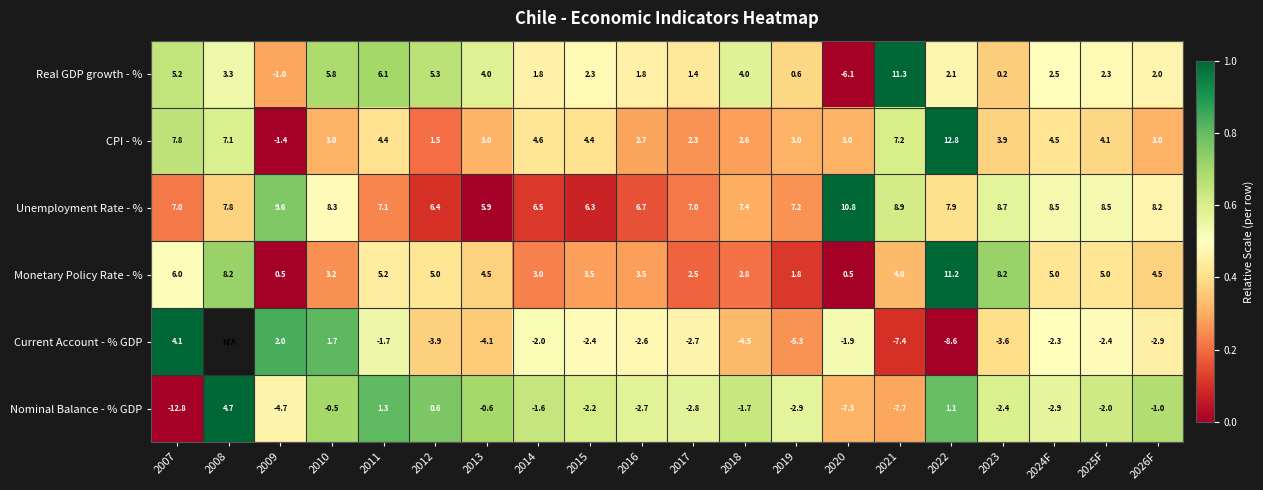

Rank the series at 2013 from lowest to highest value.

Current Account - % GDP, Nominal Balance - % GDP, CPI - %, Real GDP growth - %, Monetary Policy Rate - %, Unemployment Rate - %